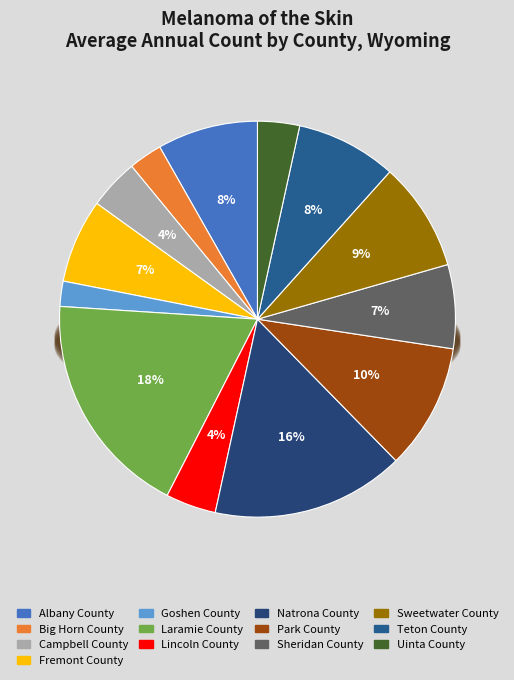

To the nearest percent, what portion does Natrona County represent?

16%